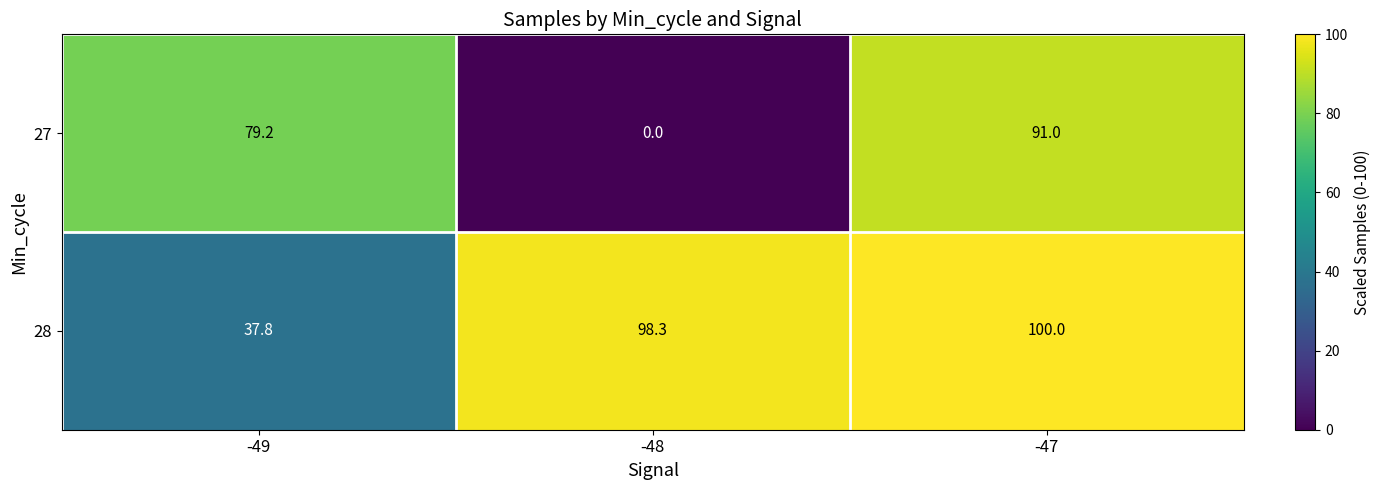

List the series in order of their overall mean, lowest first.

27, 28